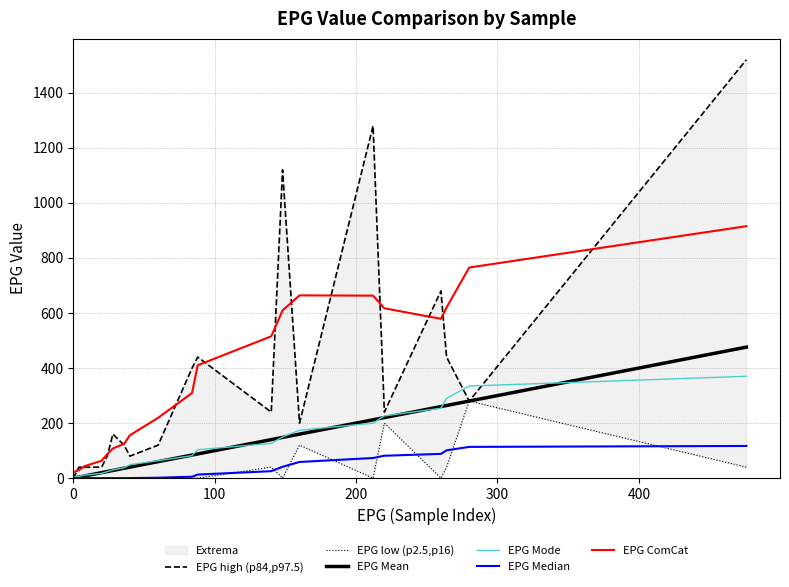

Which series ends up on top after the final intersection of EPG Median and EPG low (p2.5,p16)?

EPG Median